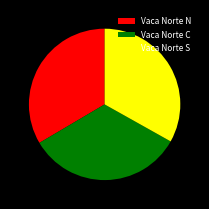

Is Vaca Norte S the majority of the pie?

No